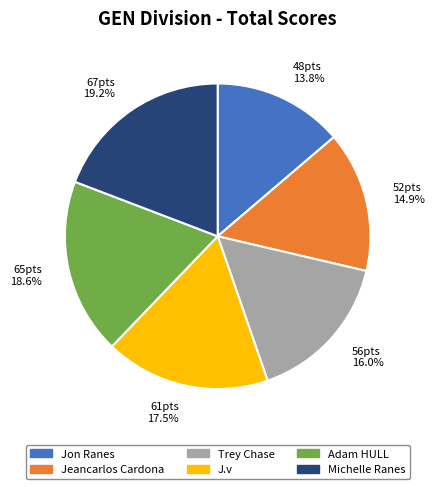

What percentage do 56pts 16.0% and 67pts 19.2% together represent?

35.2%